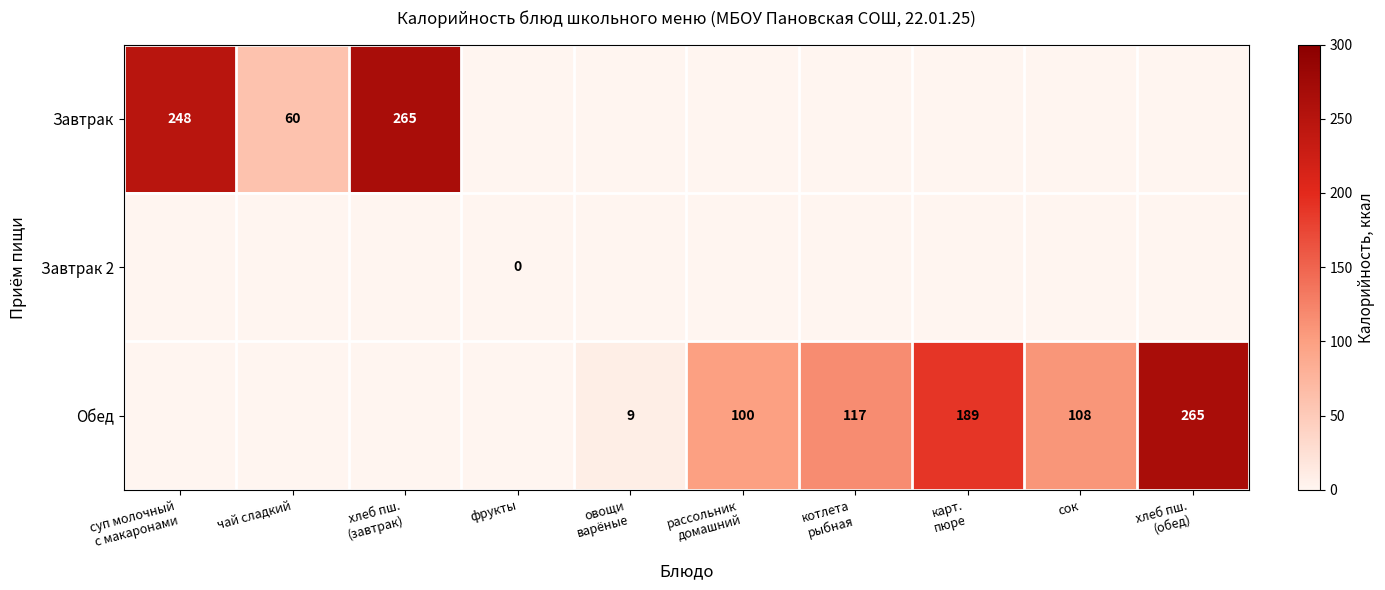

Is it true that Обед equals 33 at сок?

False